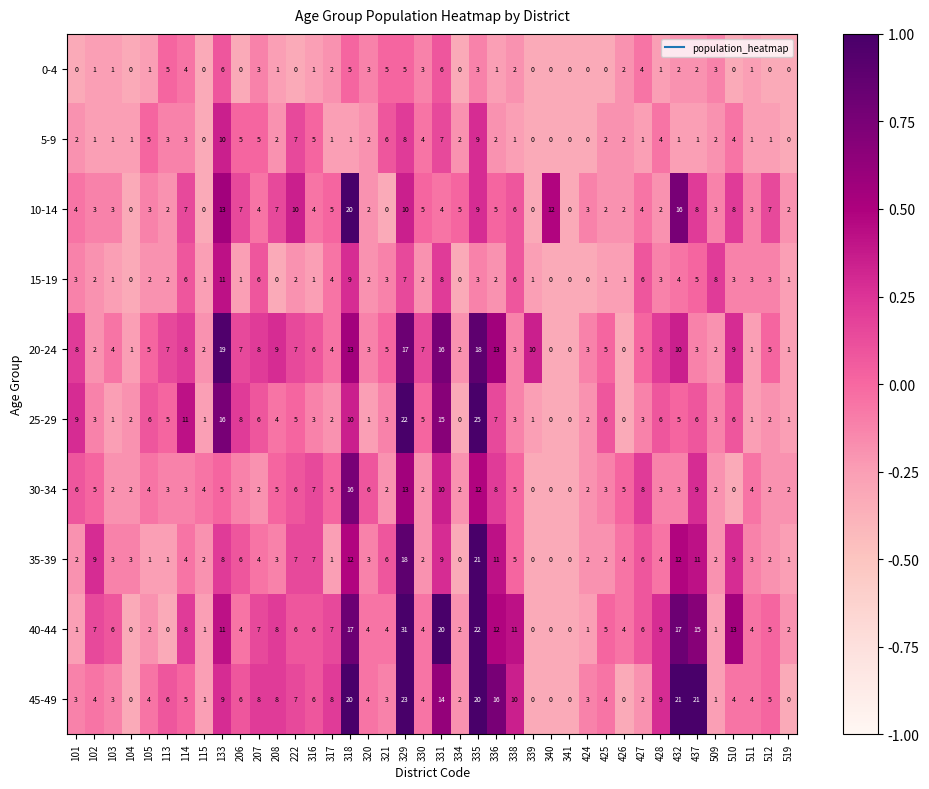

How many 0-4 values are between 0 and 3?

32